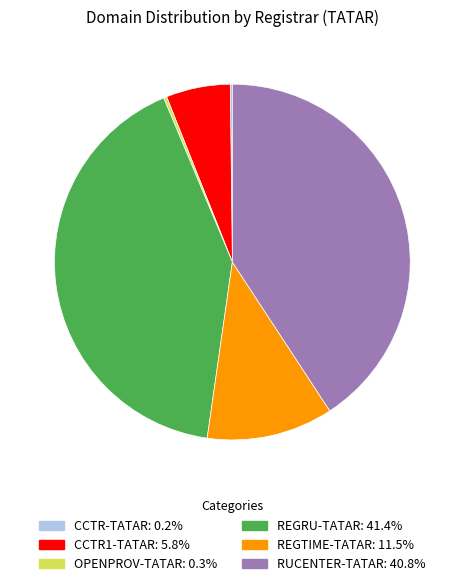

Which has a higher value, REGRU-TATAR or OPENPROV-TATAR?

REGRU-TATAR